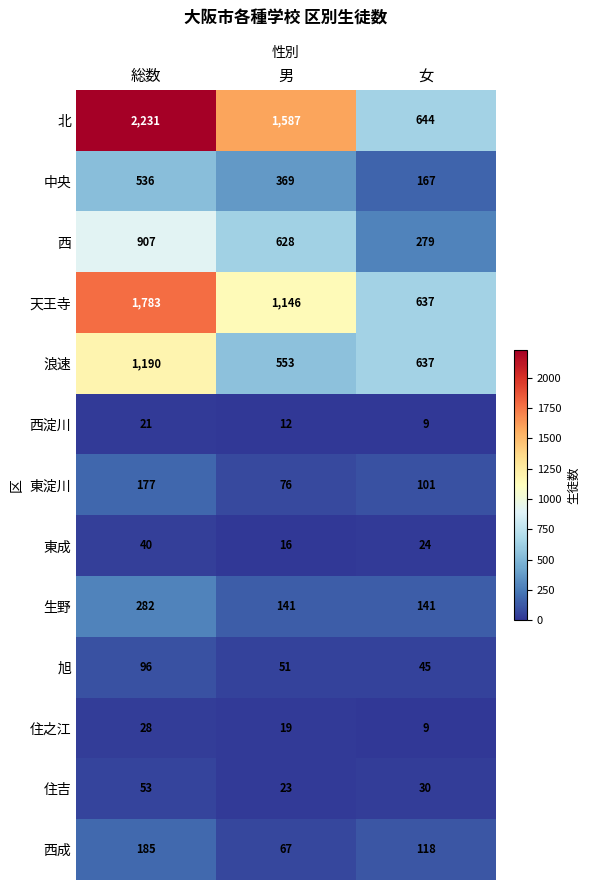

Which series has the largest total across all categories?

北